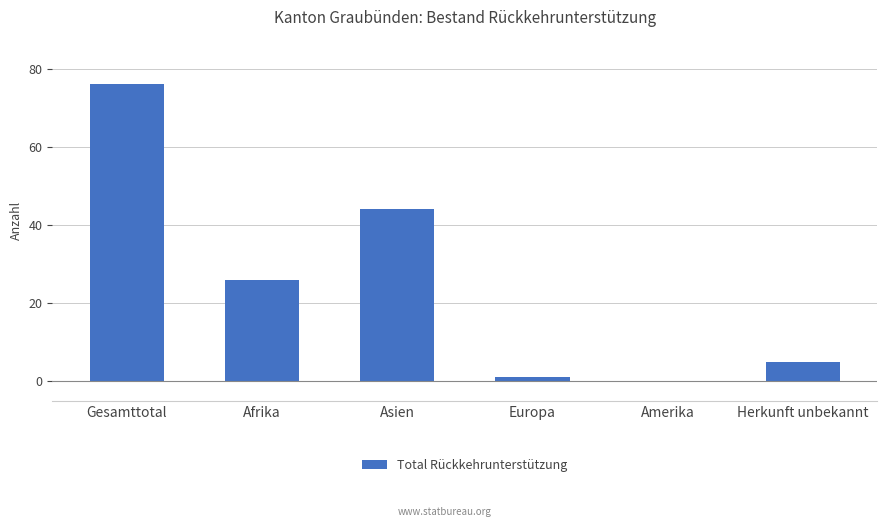

At which label is the value closest to 38?

Asien